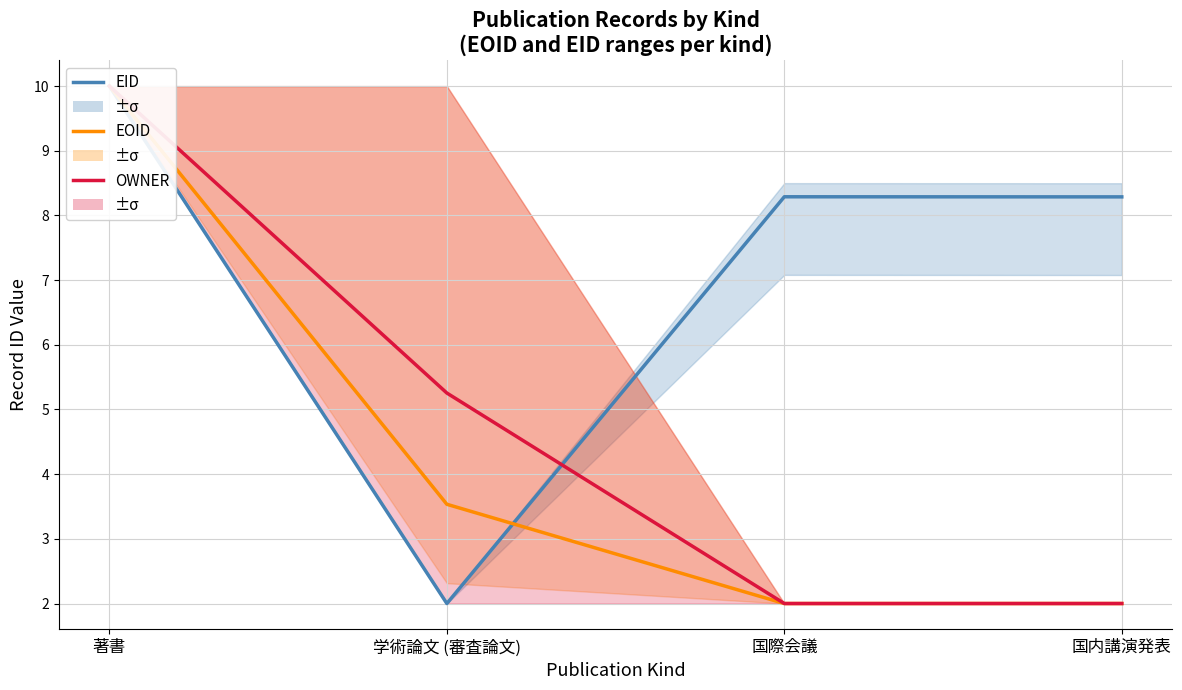

How many data points in EOID are less than 3?

2